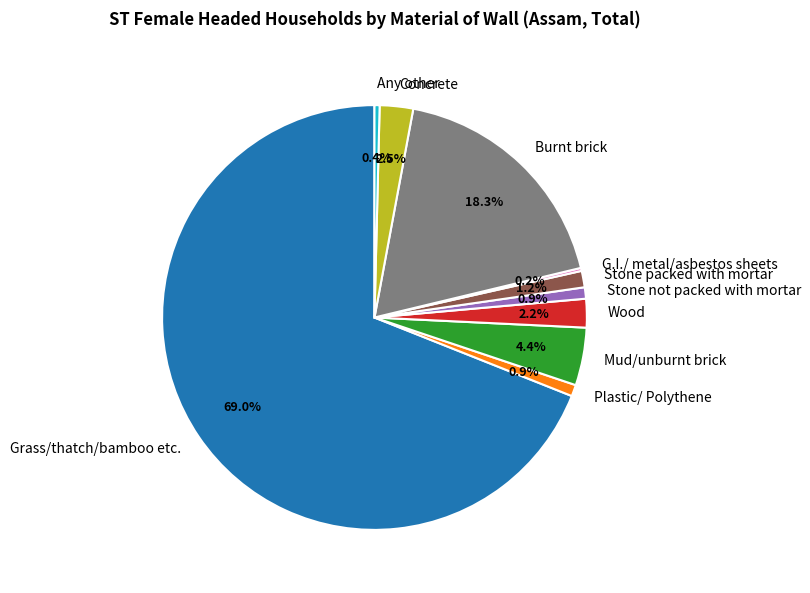

To the nearest percent, what percentage of the pie is Wood?

2%